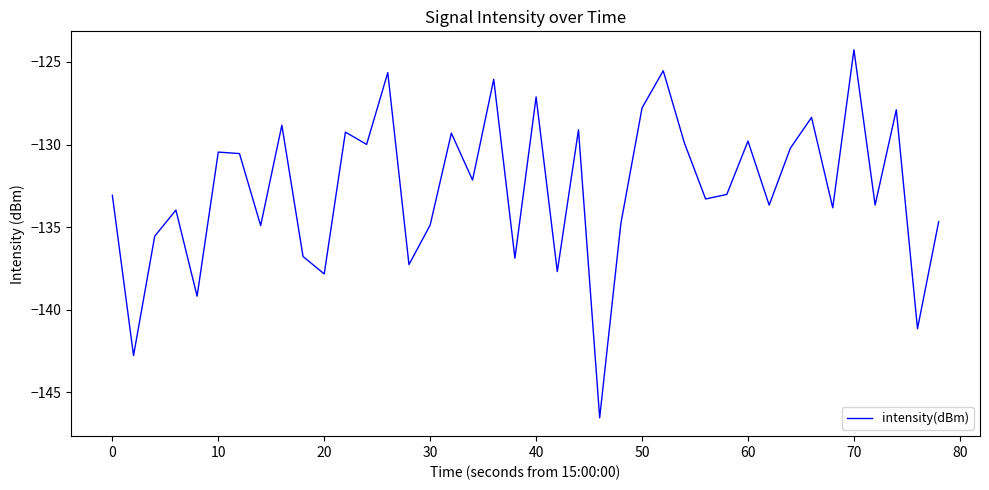

What is the maximum value shown in the chart?

-124.3